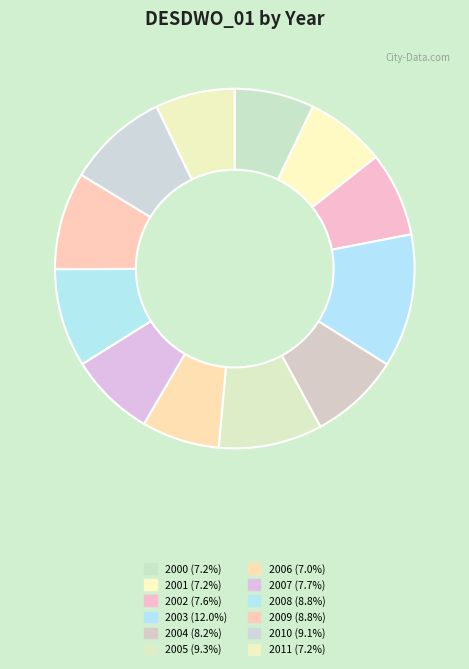

Count the number of slices in the pie.

12